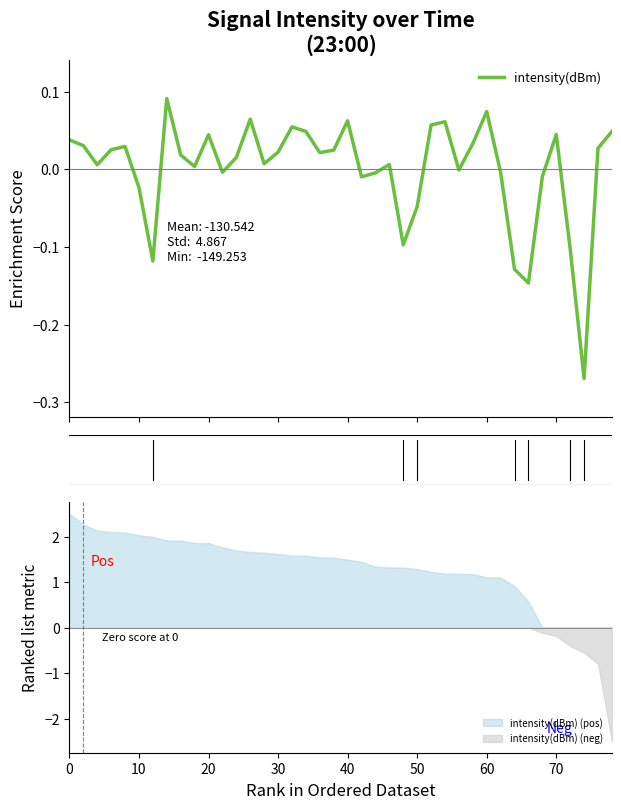

What is the highest value of the intensity(dBm) (pos) series?

2.5